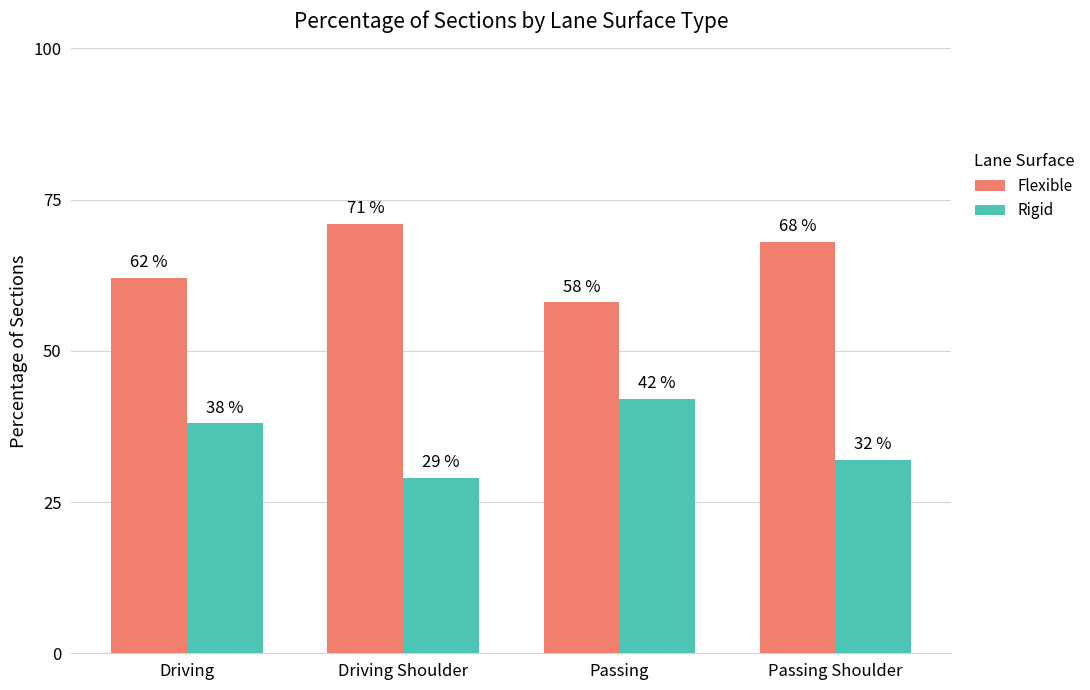

The Flexible series shows 25 at Driving. True or false?

False